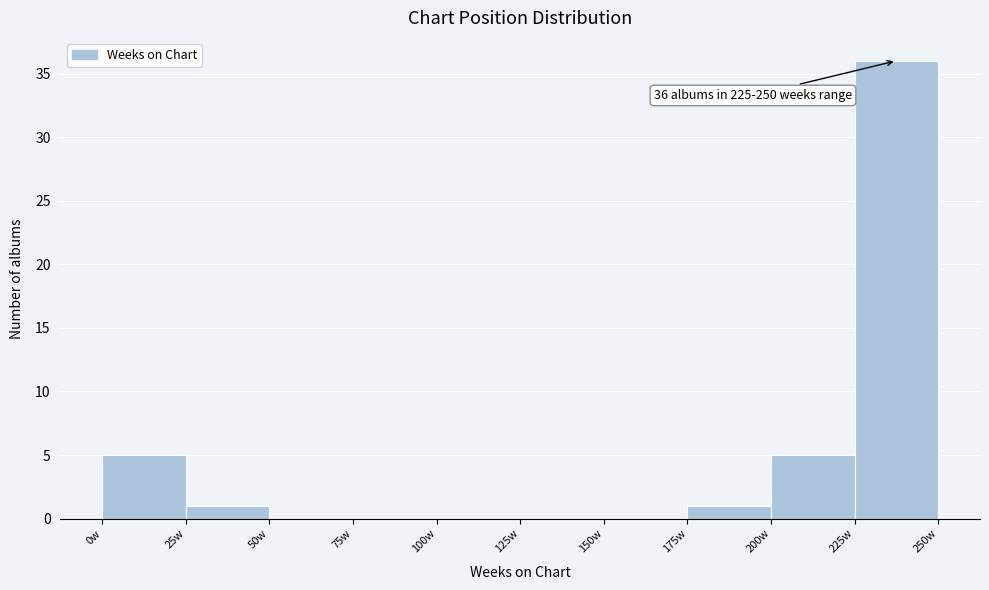

Over which range of the x-axis is the bar tallest?

225 to 250